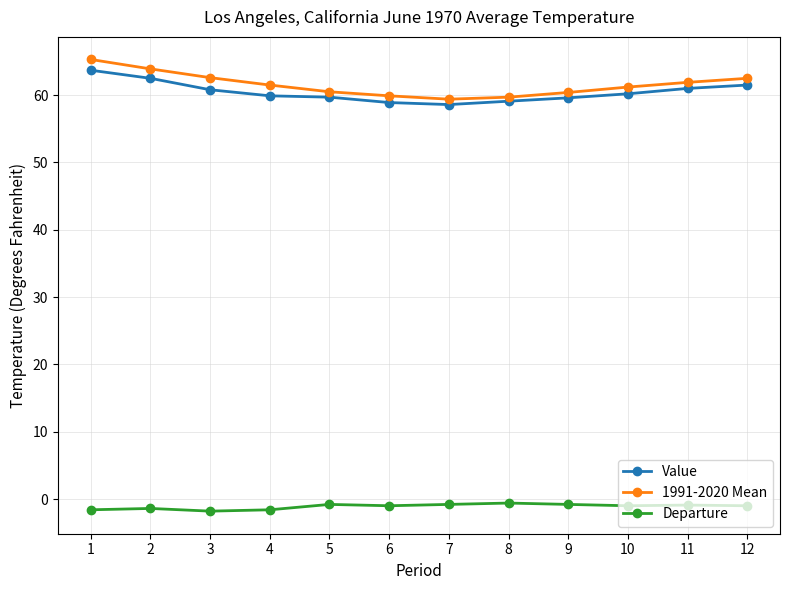

True or false: Departure and 1991-2020 Mean cross at least once.

False